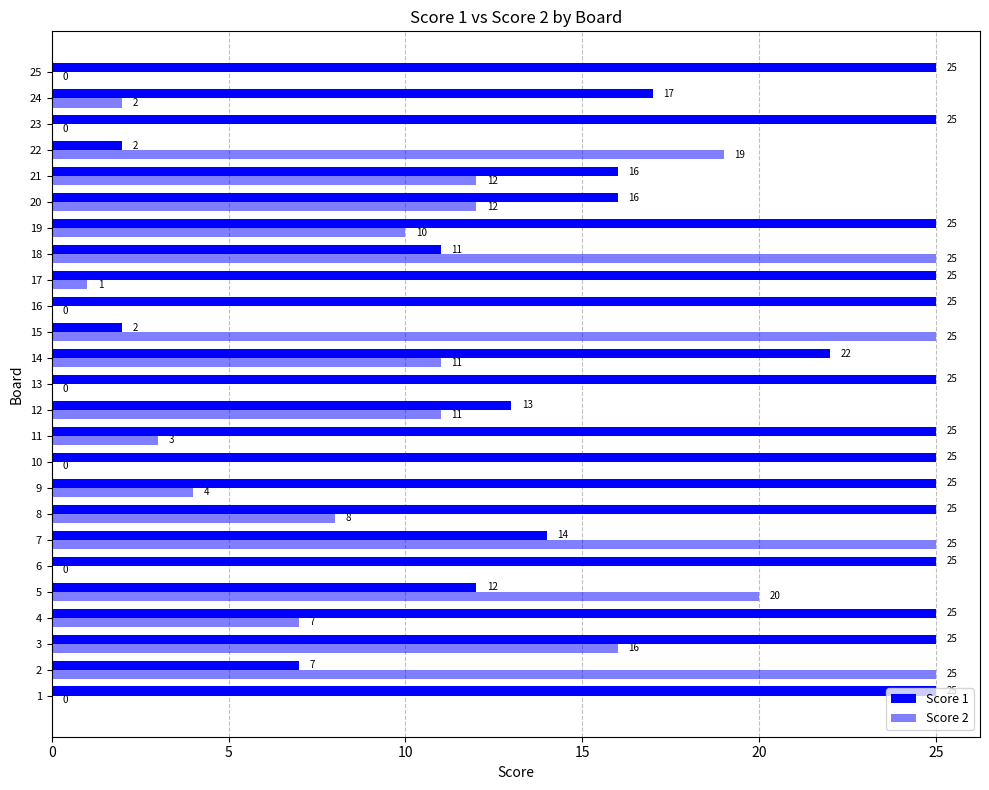

Reading left to right, list all the values displayed in this chart.

Score 1: 25	7	25	25	12	25	14	25	25	25	25	13	25	22	2	25	25	11	25	16	16	2	25	17	25
Score 2: 0	25	16	7	20	0	25	8	4	0	3	11	0	11	25	0	1	25	10	12	12	19	0	2	0